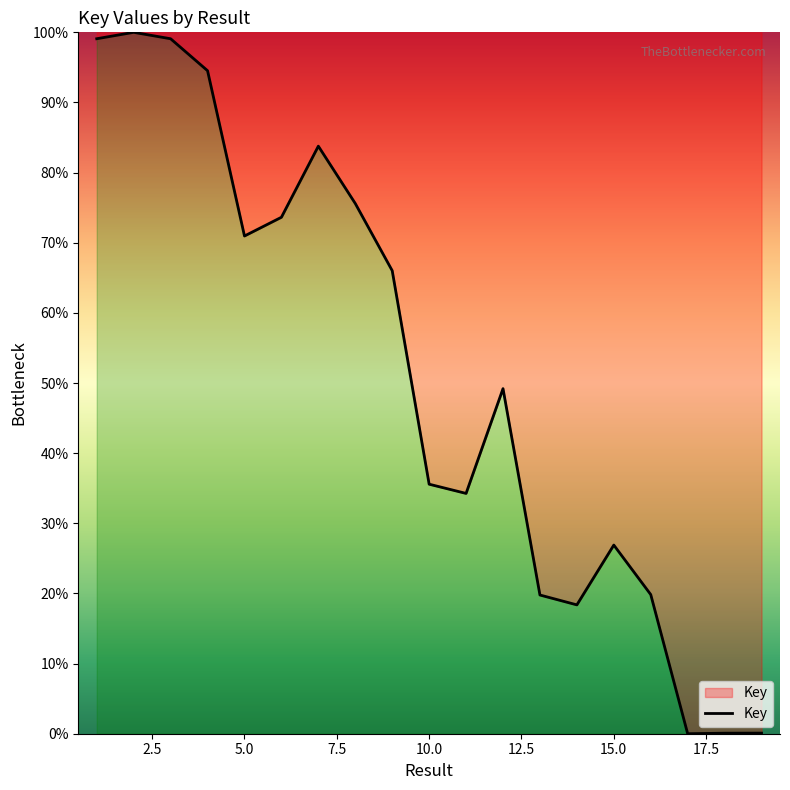

What is the maximum value shown in the chart?

100.0